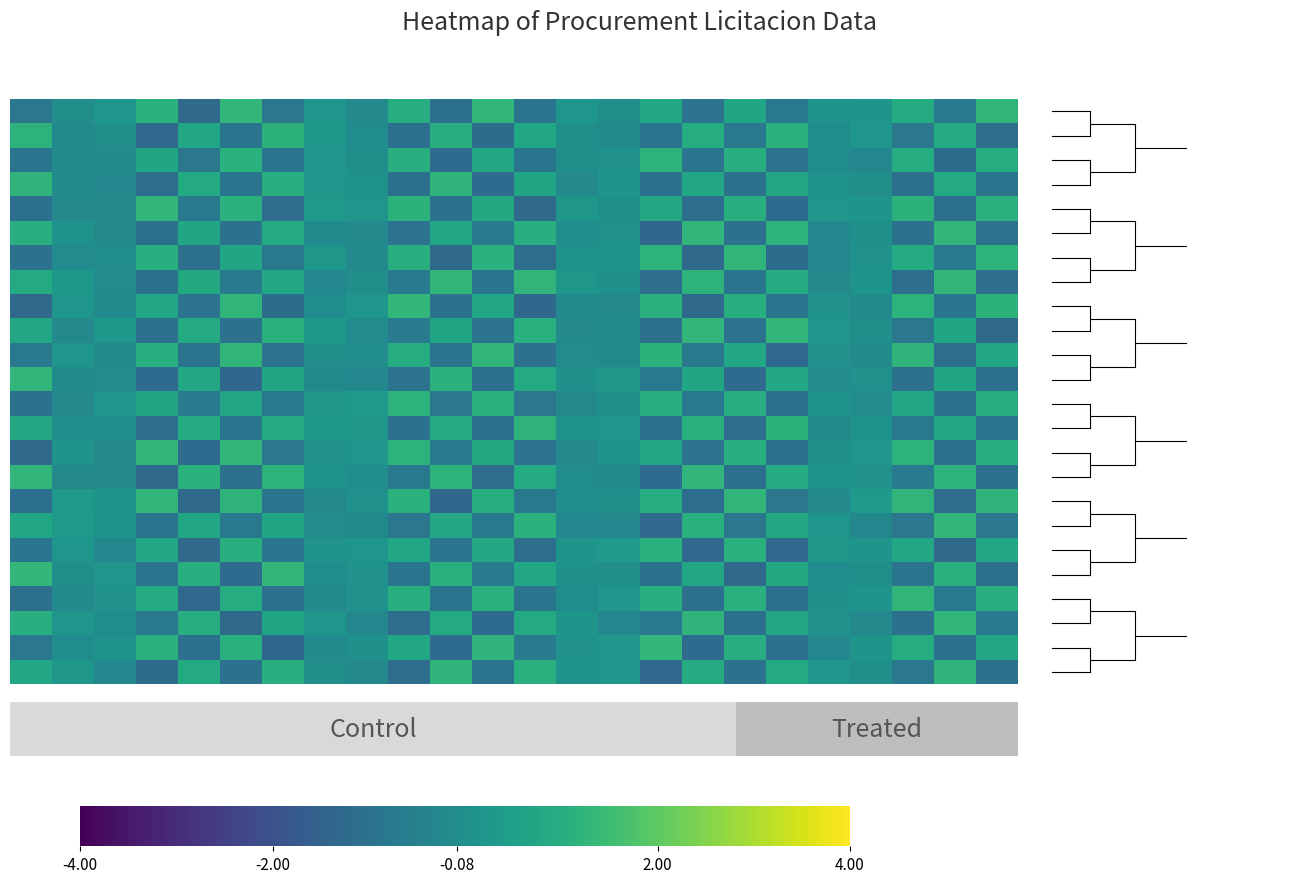

Count the number of categories in the chart.

24